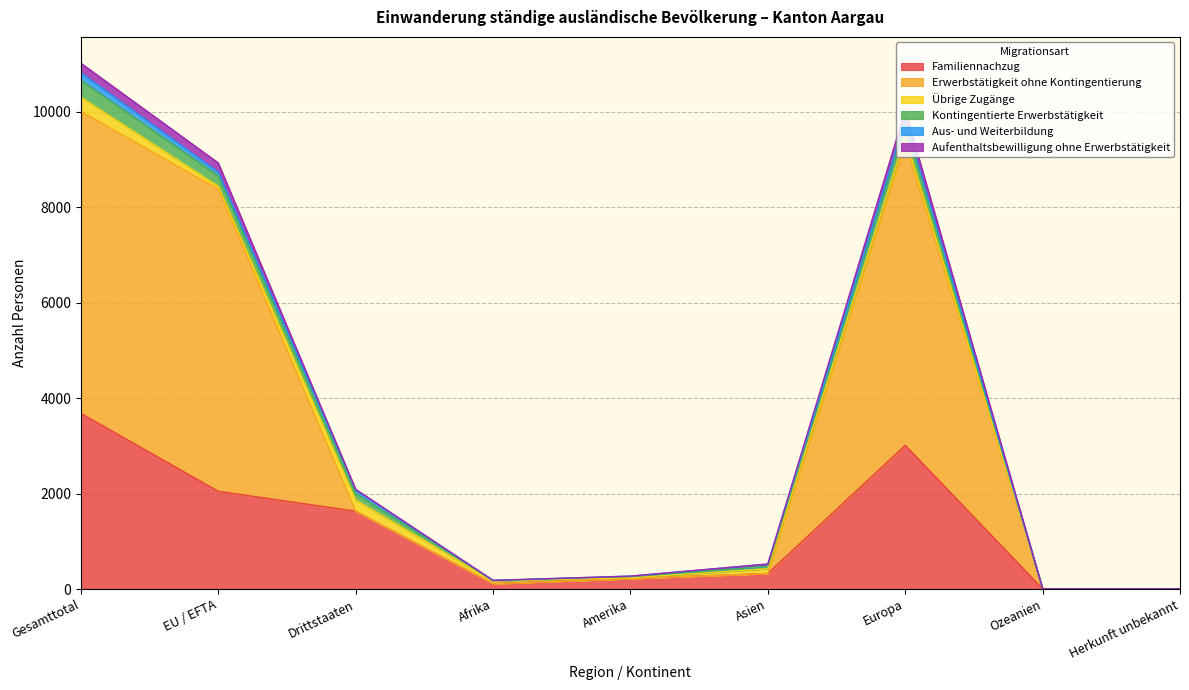

How many interior local peaks does the Aufenthaltsbewilligung ohne Erwerbstätigkeit series have?

1